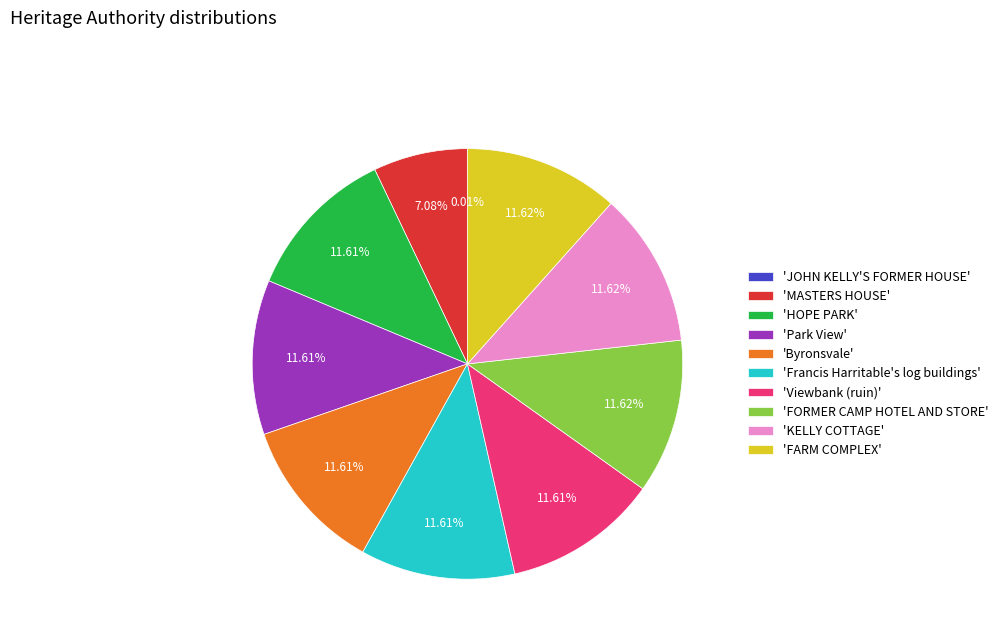

Is the sum of 'KELLY COTTAGE' and 'Byronsvale' greater than half?

No